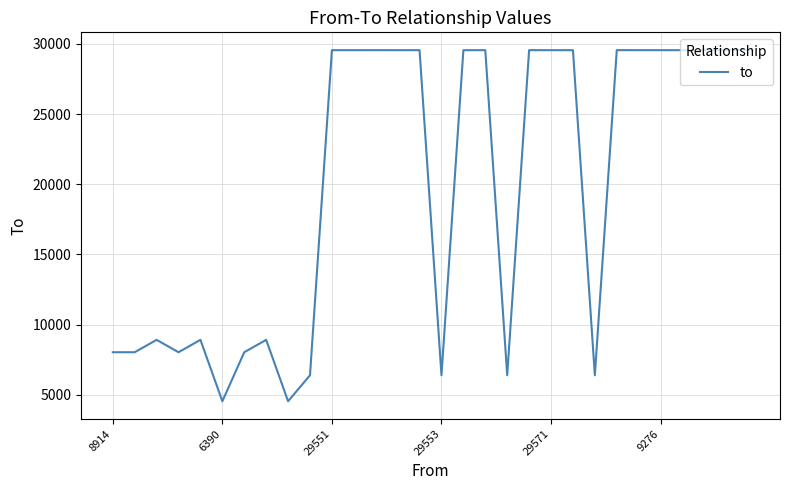

What is the smallest value displayed?

4539